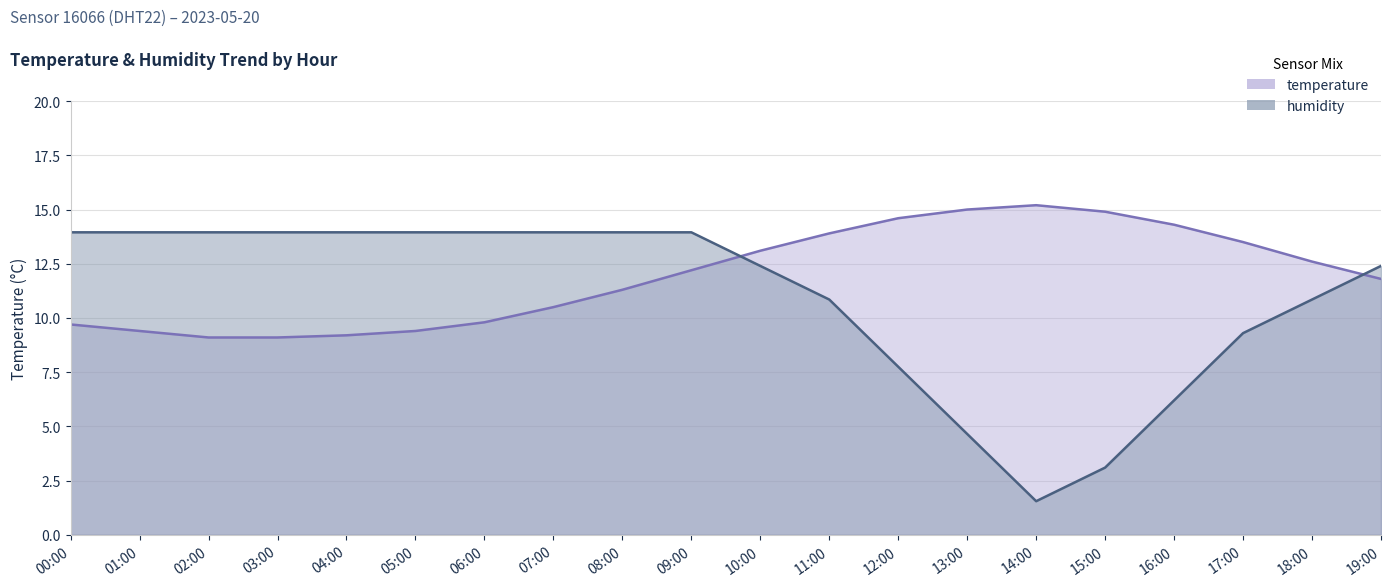

Which series ends up on top after the final intersection of temperature and humidity?

humidity